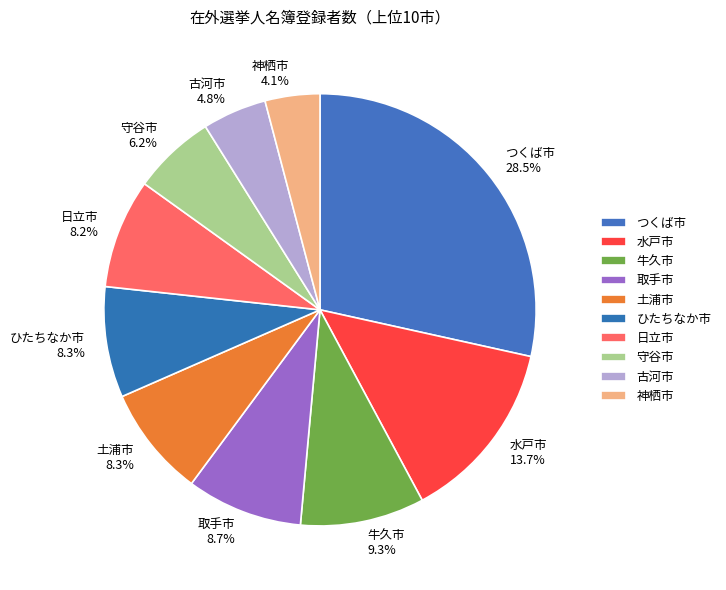

Which category has the biggest portion of the pie?

つくば市